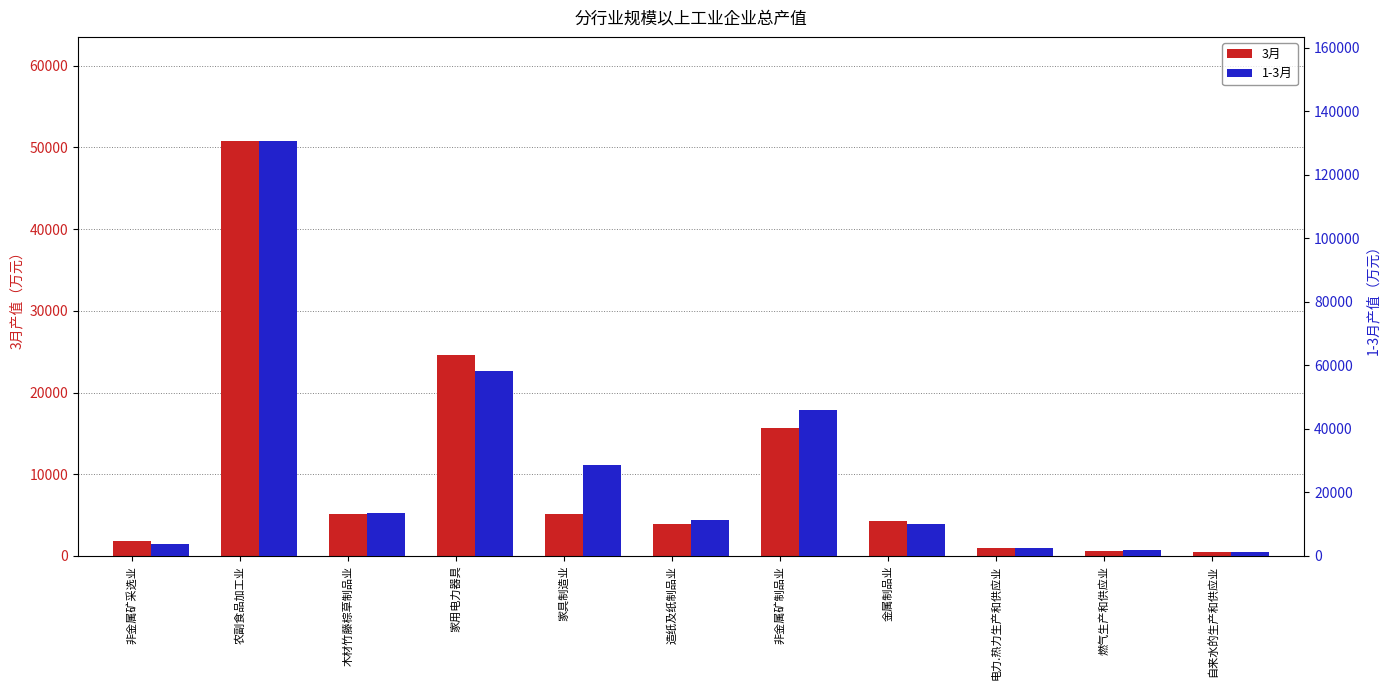

Where does the 1-3月 series first go above 11168?

农副食品加工业